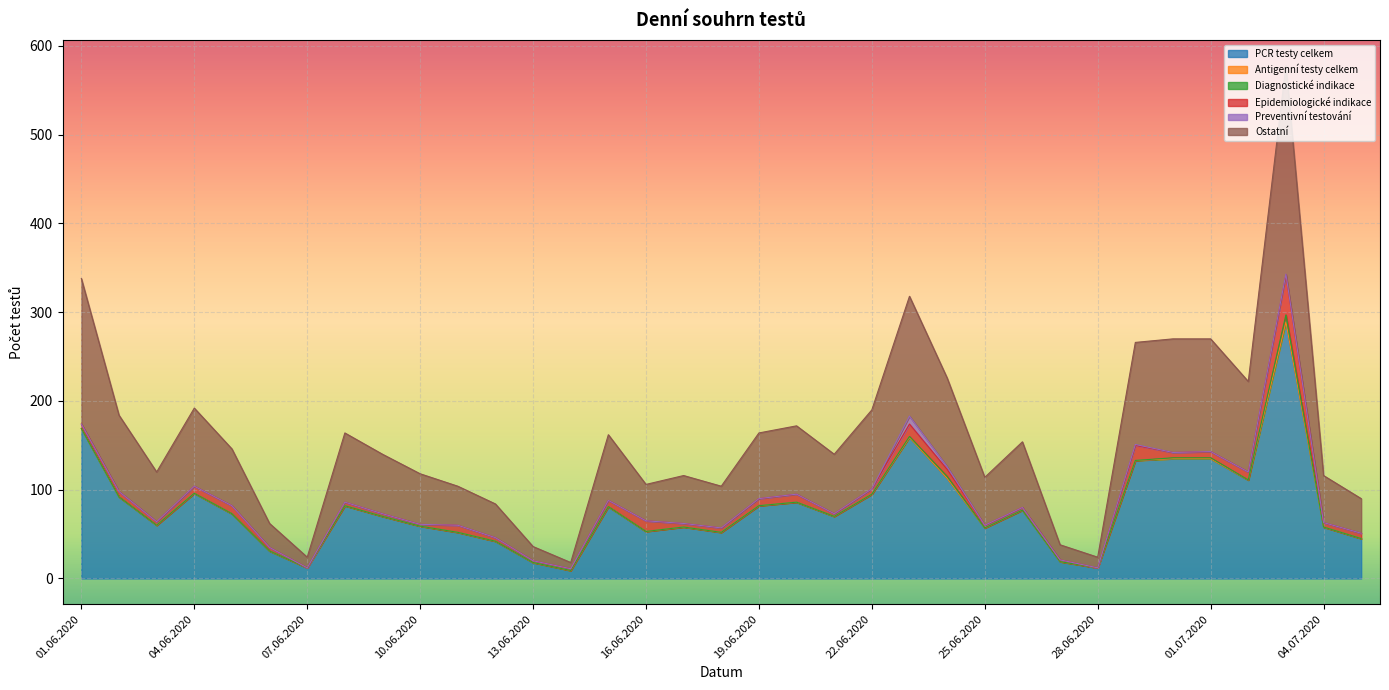

Which has a higher value, 05.07.2020 or 21.06.2020?

21.06.2020